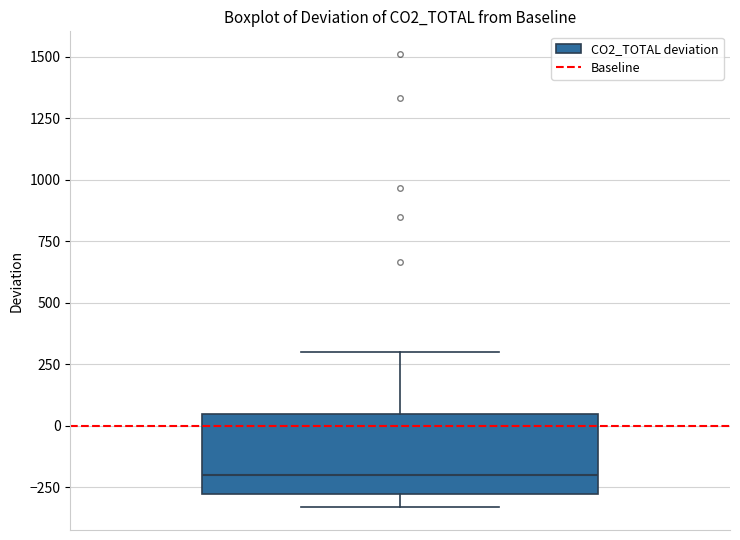

Where is the upper edge of the box on the y-axis? The values are not printed on the chart, so give them approximately, as read against the axis.

50